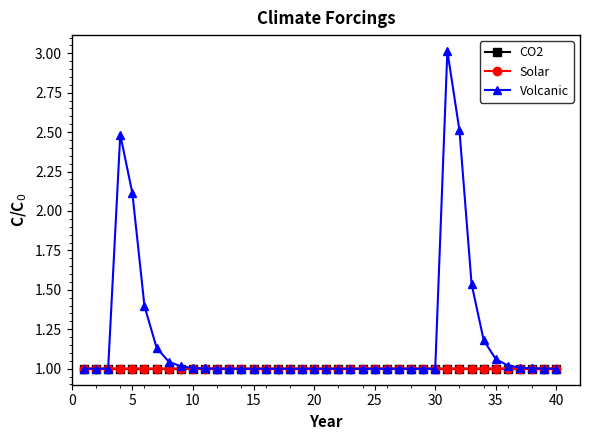

Which series has the largest total across all categories?

Volcanic